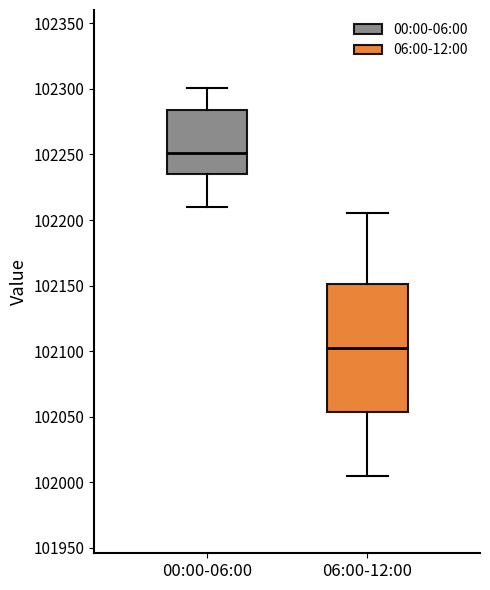

Which box's median line is the highest?

00:00-06:00